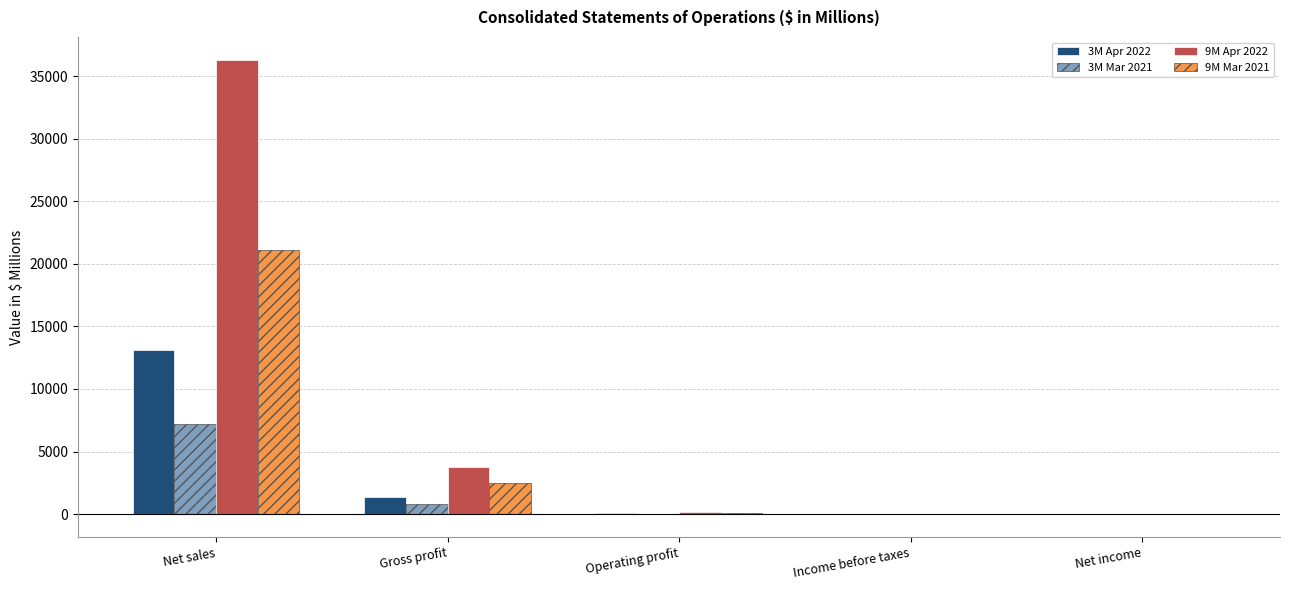

How many distinct data groups are displayed?

4